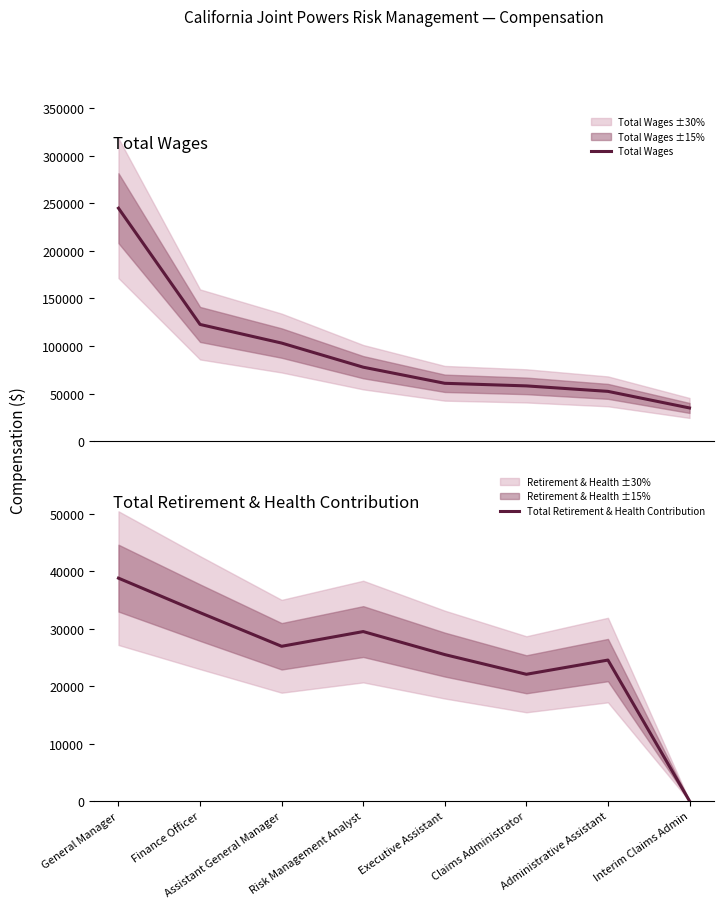

Reading left to right, extract all data points from this chart.

Total Wages: General Manager=244822	Finance Officer=122664	Assistant General Manager=103102	Risk Management Analyst=77748	Executive Assistant=60821	Claims Administrator=58097	Administrative Assistant=52336	Interim Claims Admin=34910
Total Retirement & Health Contribution: General Manager=38830	Finance Officer=32820	Assistant General Manager=26957	Risk Management Analyst=29522	Executive Assistant=25509	Claims Administrator=22080	Administrative Assistant=24556	Interim Claims Admin=0